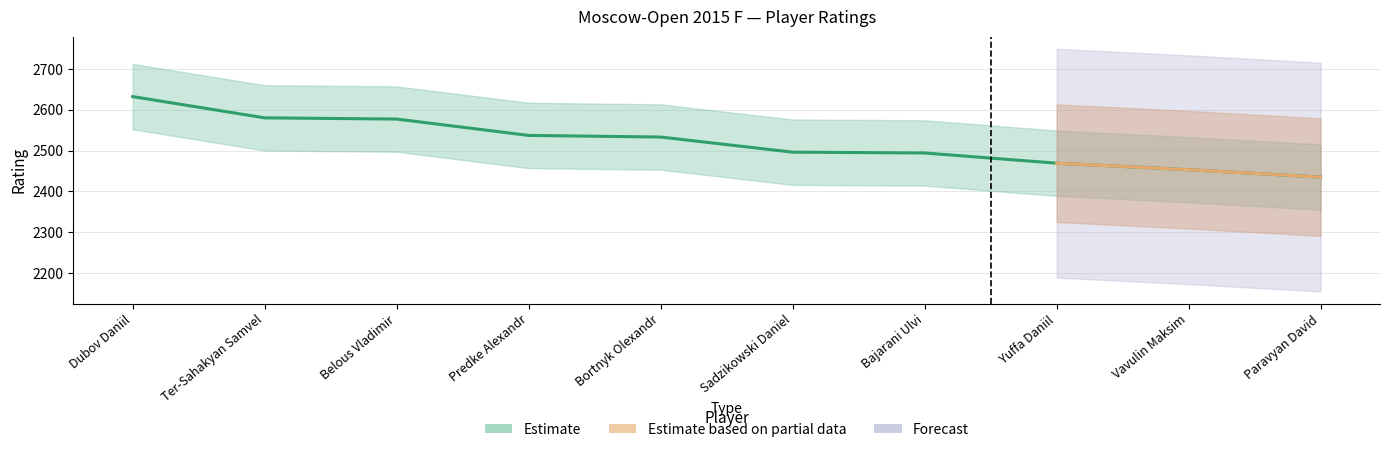

What is the change in value from Predke Alexandr to Yuffa Daniil?

-68